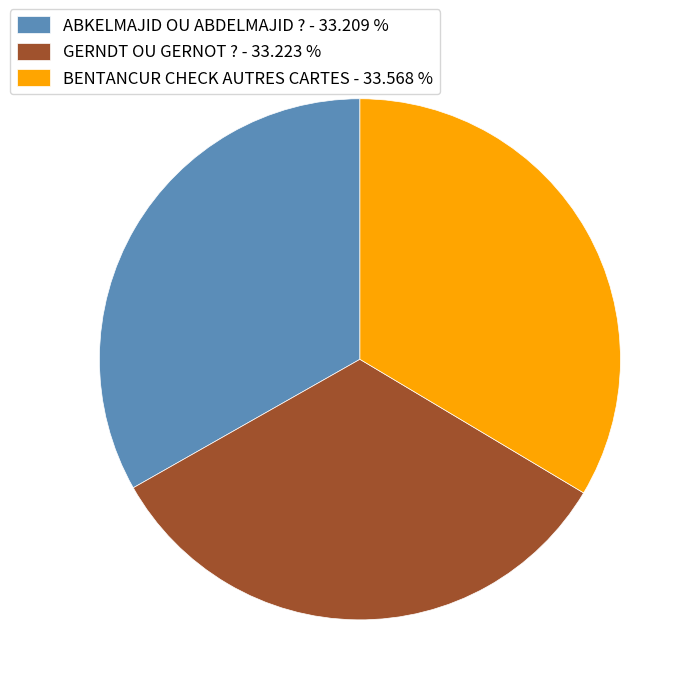

What is the ratio of the value at BENTANCUR CHECK AUTRES CARTES - 33.568 % to the value at GERNDT OU GERNOT ? - 33.223 %?

1.0